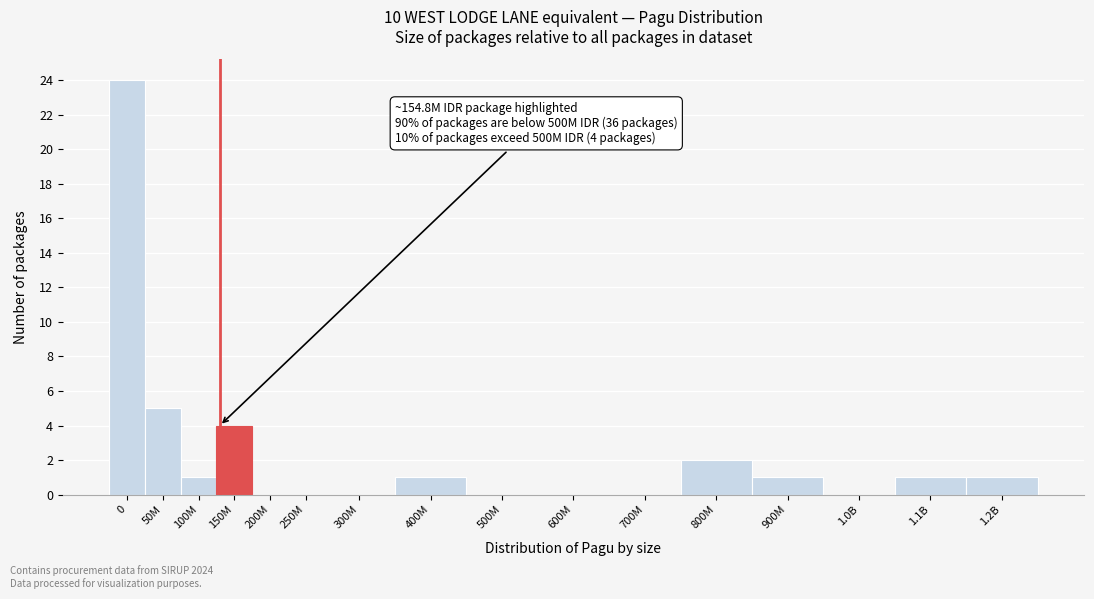

Reading left to right, list all the values displayed in this chart.

0=24	50M=5	100M=1	150M=4	200M=0	250M=0	300M=0	400M=1	500M=0	600M=0	700M=0	800M=2	900M=1	1.0B=0	1.1B=1	1.2B=1